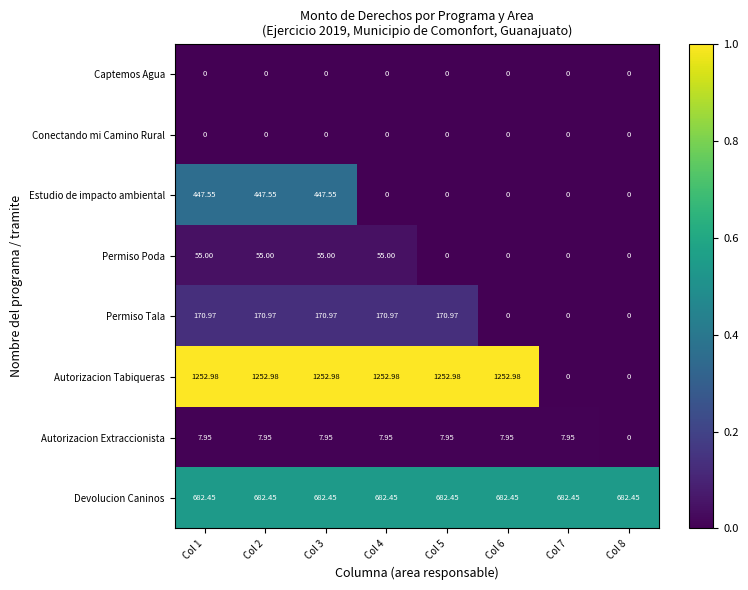

Which series has the widest spread of values?

Autorizacion Tabiqueras